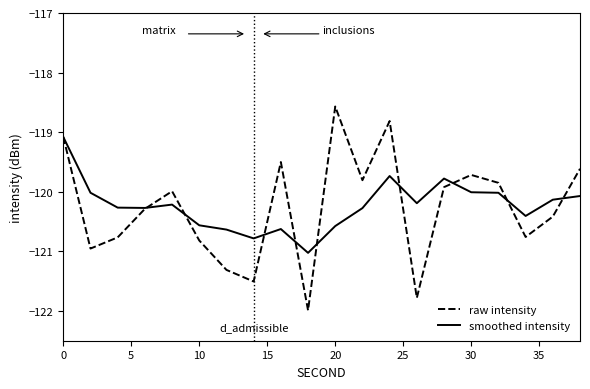

What are all the series names shown in the legend?

raw intensity, smoothed intensity